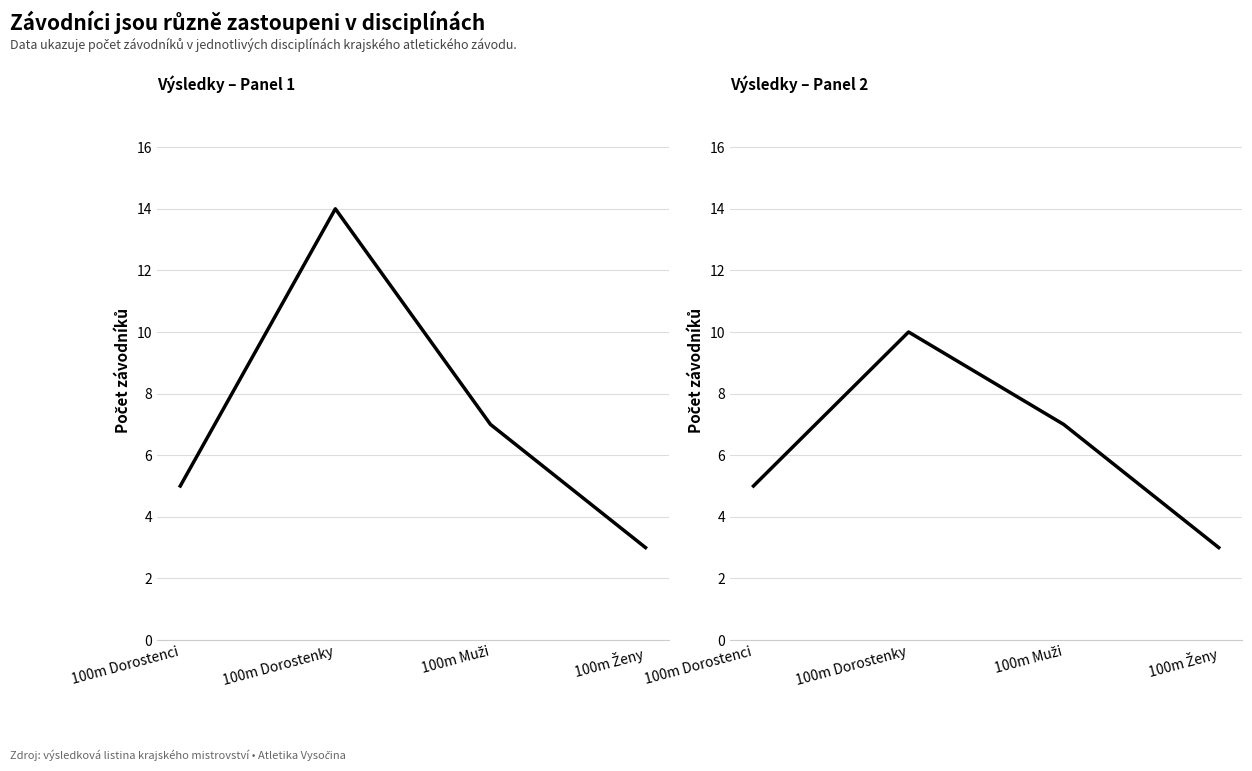

At which label is the value closest to 6?

100m Dorostenci